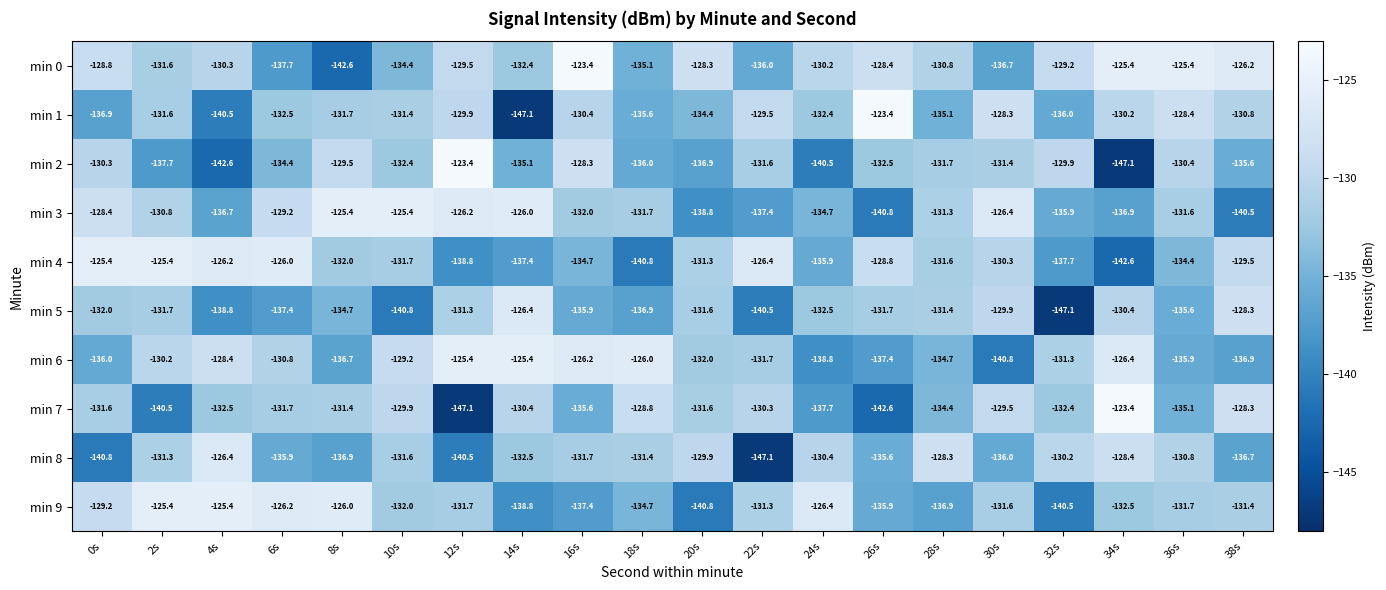

True or false: min 2 has a value of -66.7 at 18s.

False